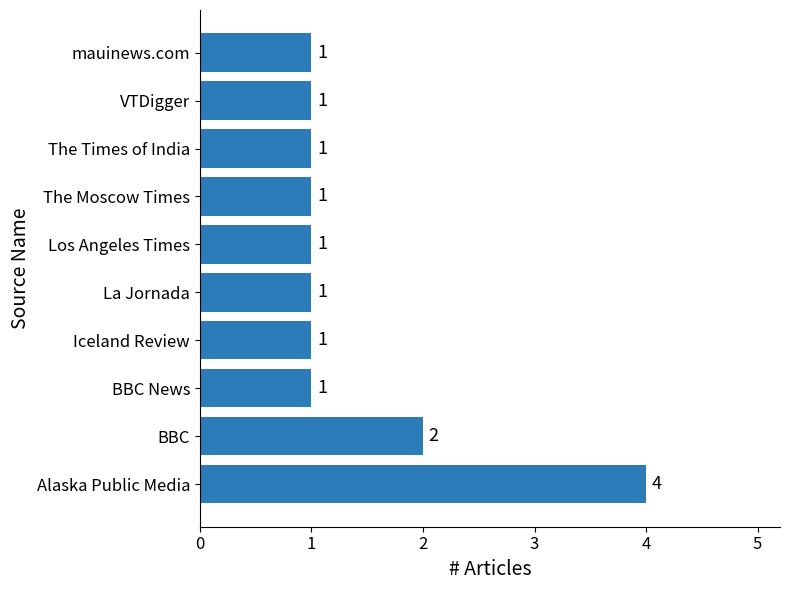

Reading bottom to top, list all the values displayed in this chart.

Alaska Public Media=4	BBC=2	BBC News=1	Iceland Review=1	La Jornada=1	Los Angeles Times=1	The Moscow Times=1	The Times of India=1	VTDigger=1	mauinews.com=1